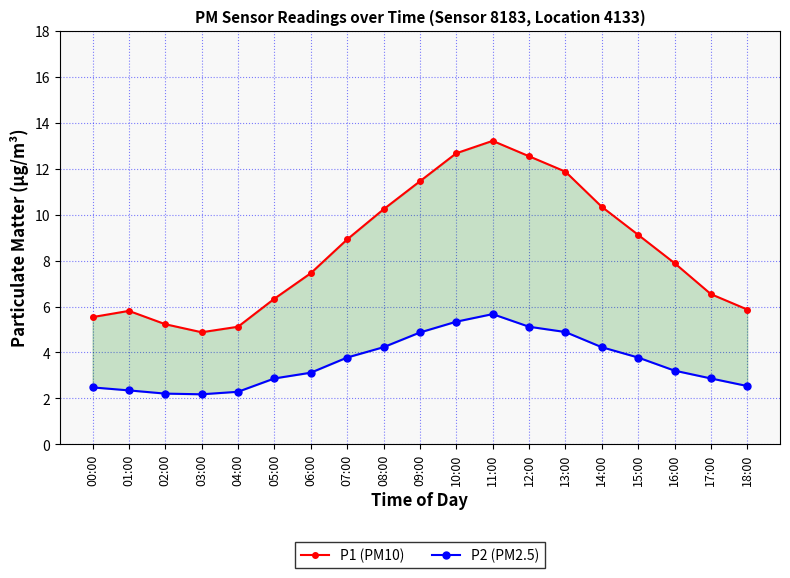

What is the spread (max minus min) of values at 00:00?

3.1